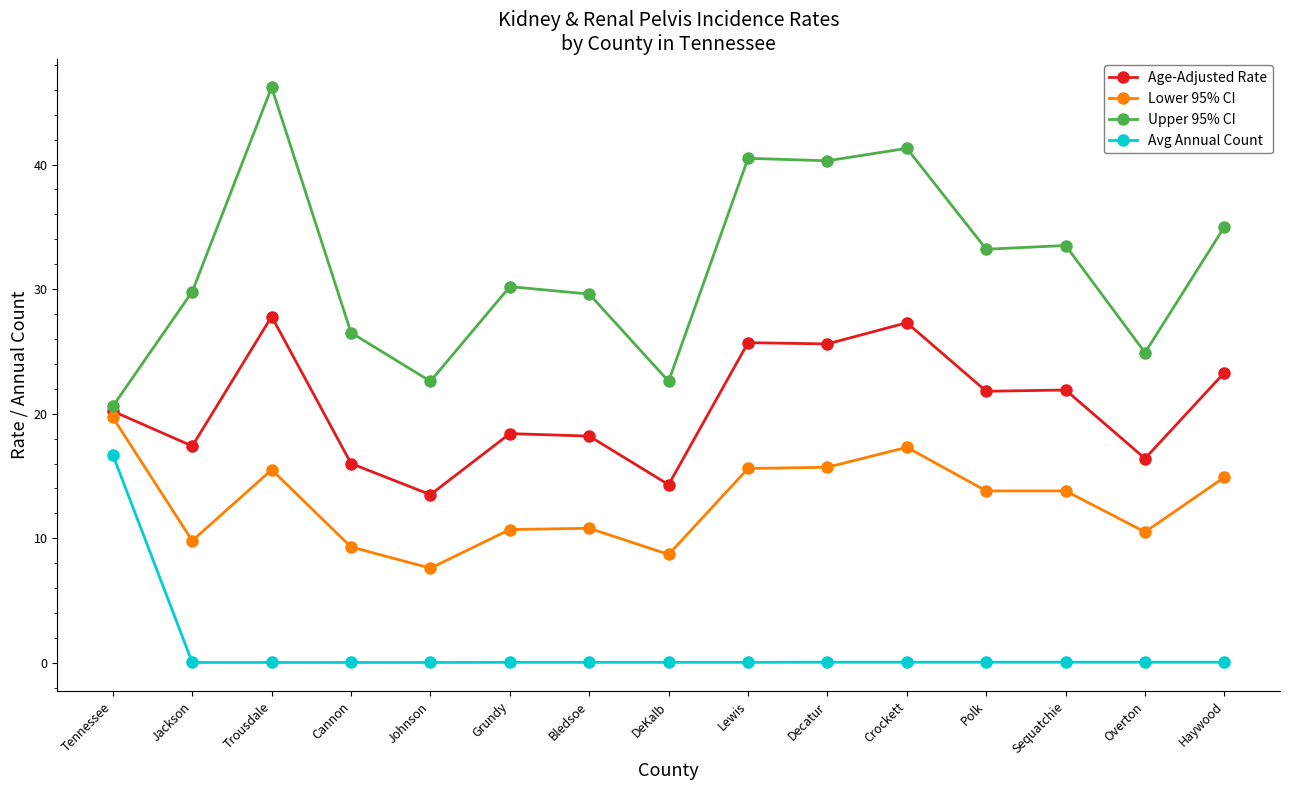

The value of Lower 95% CI at Crockett is 17.3. True or false?

True